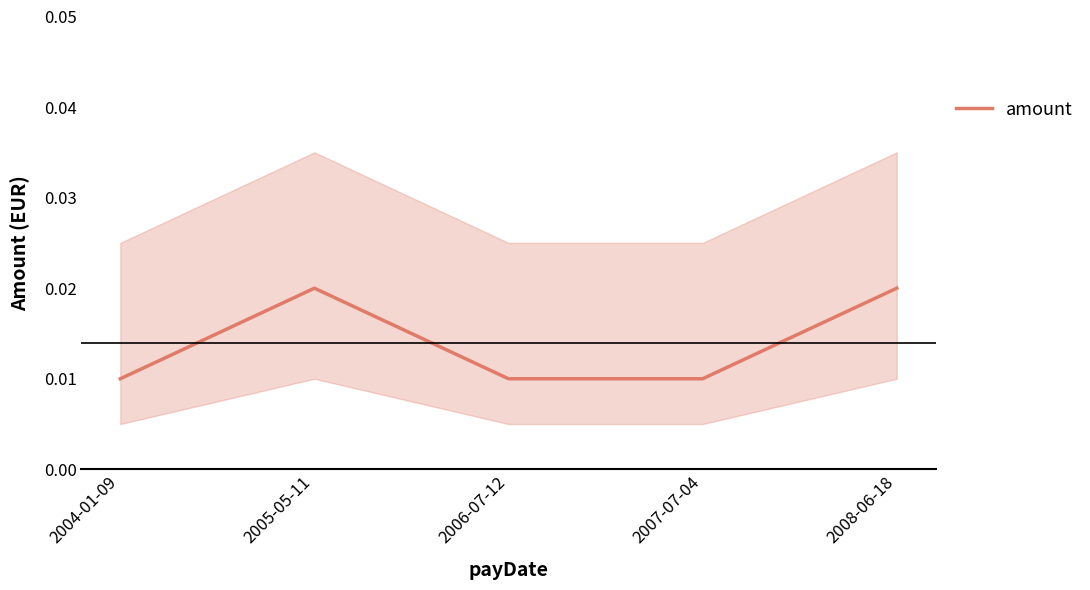

Does the chart display data point markers on the line(s)?

No